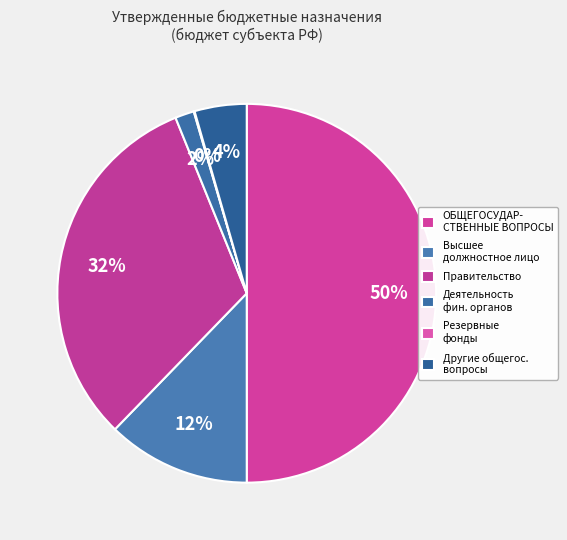

How many segments does this pie chart have?

6